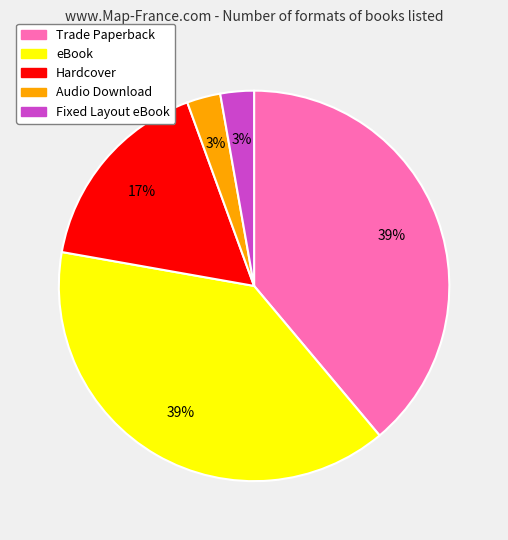

To the nearest percent, what is the average slice percentage?

20%